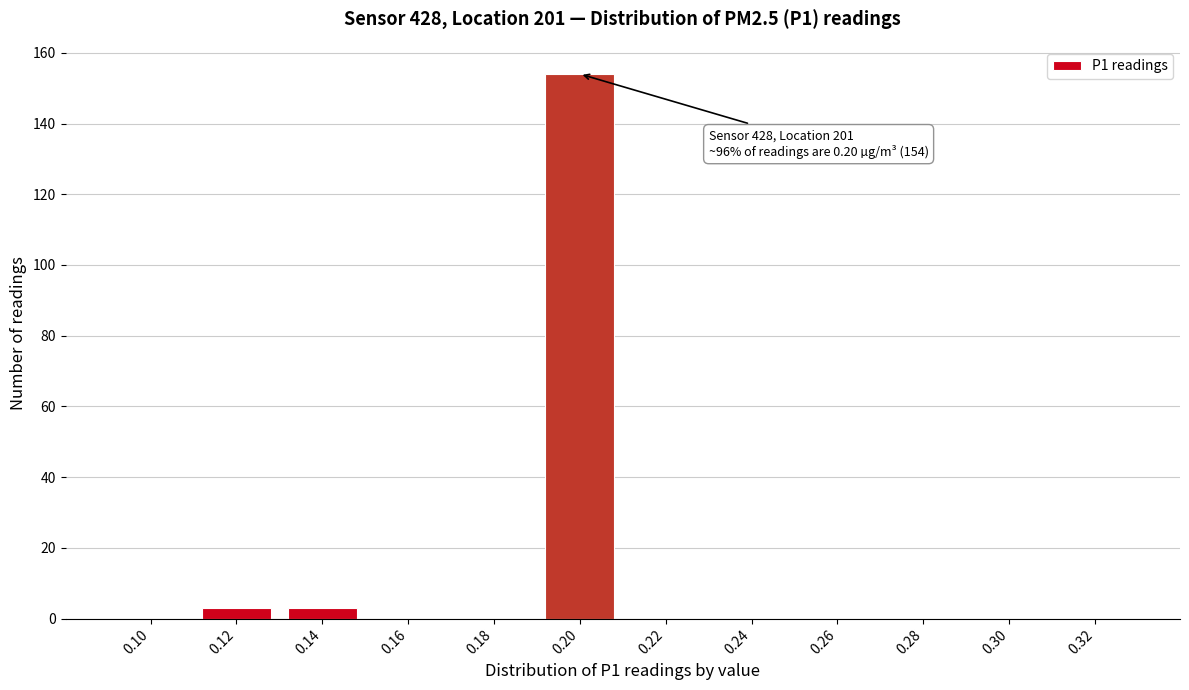

Reading left to right, list all the values displayed in this chart.

0.10=0	0.12=3	0.14=3	0.16=0	0.18=0	0.20=154	0.22=0	0.24=0	0.26=0	0.28=0	0.30=0	0.32=0